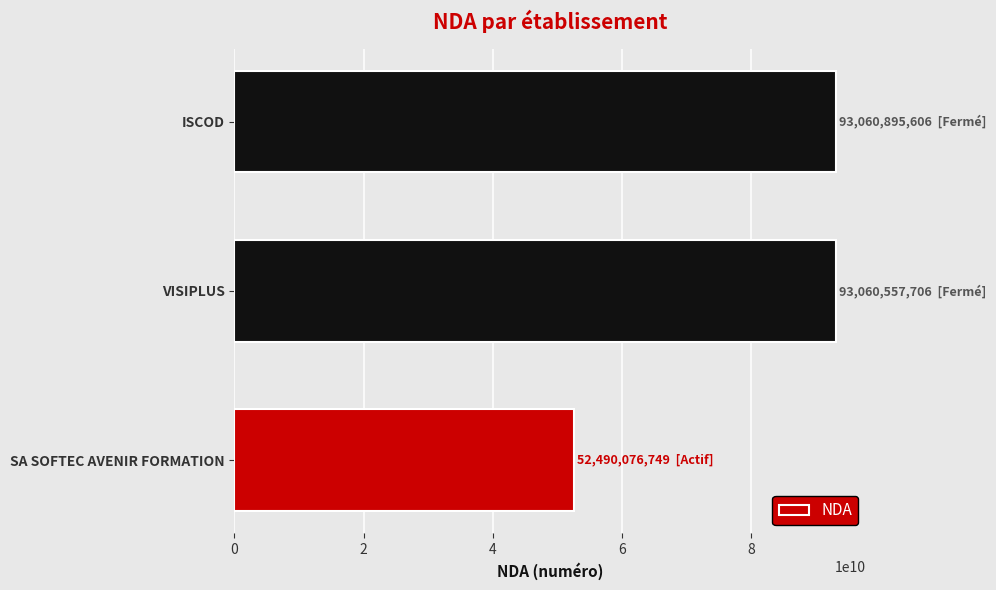

The value at VISIPLUS is 93060557706. True or false?

True